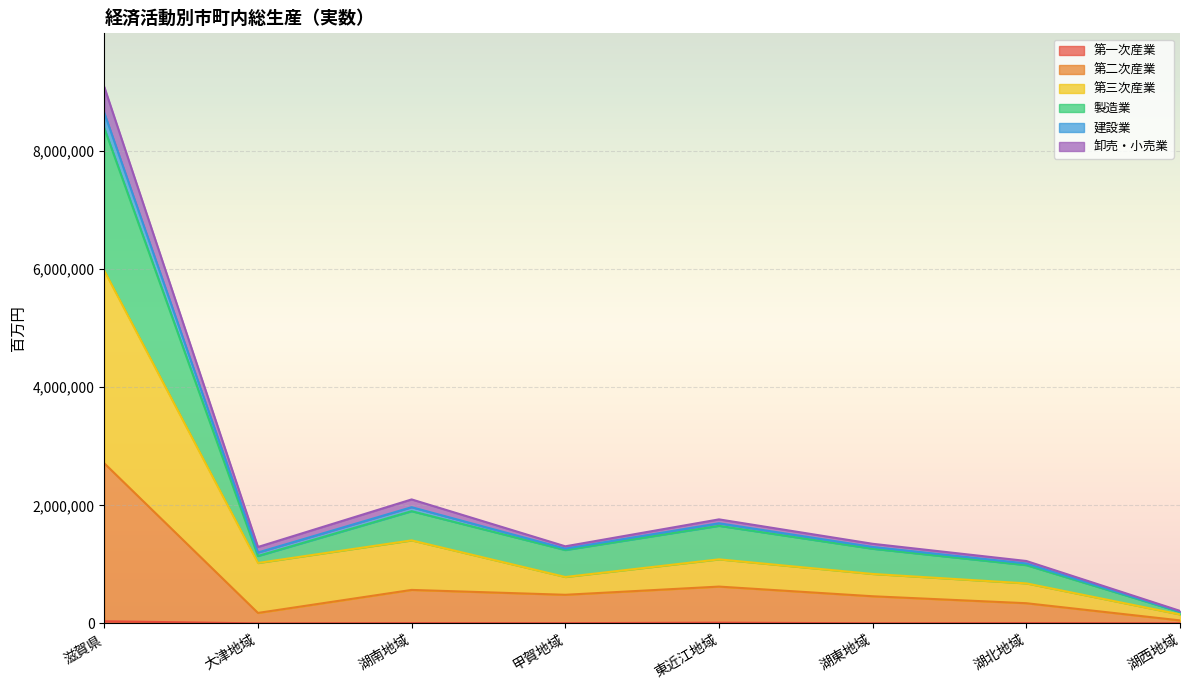

Count the number of categories in the chart.

8